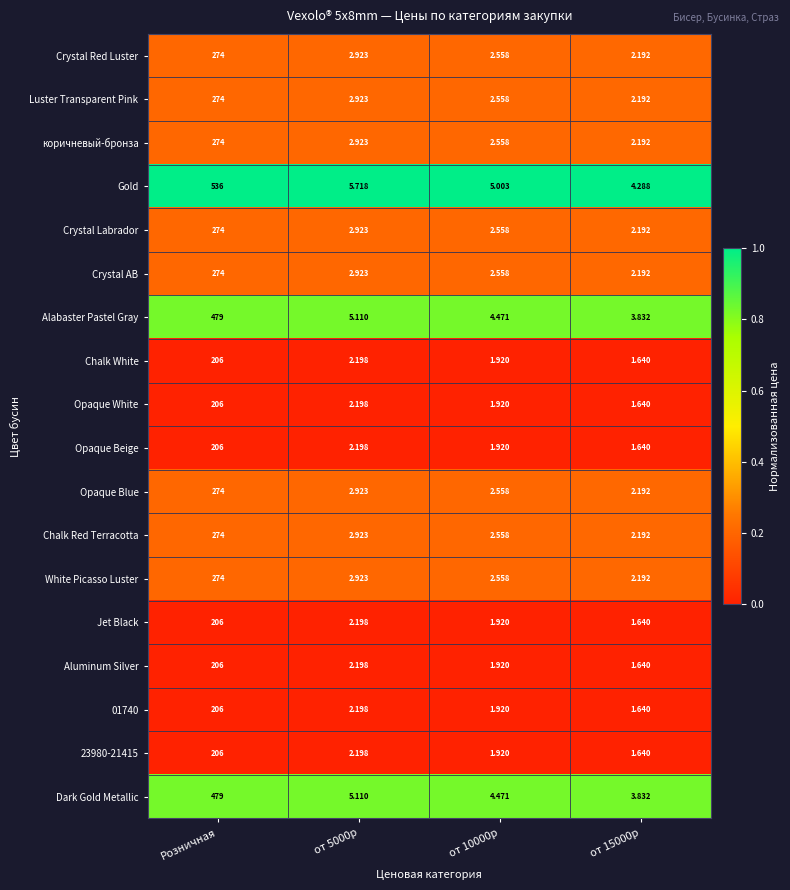

Which series has the largest total across all categories?

Gold